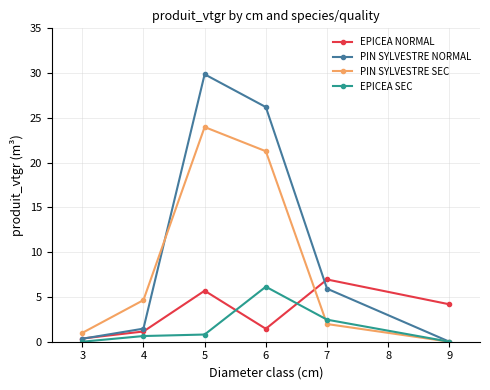

Which series has the widest spread of values?

PIN SYLVESTRE NORMAL